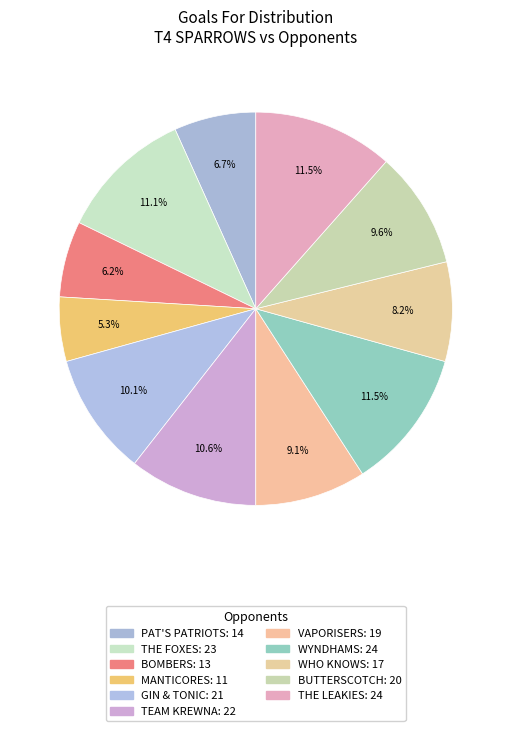

How many slices are in this pie chart?

11